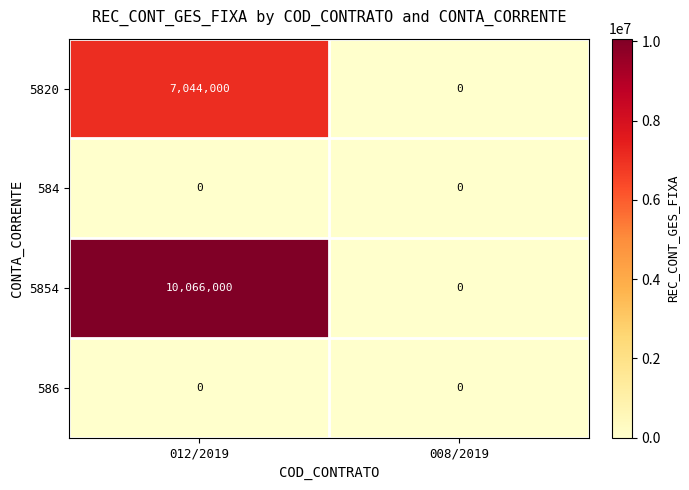

Is it true that 5820 equals -2278847 at 008/2019?

False